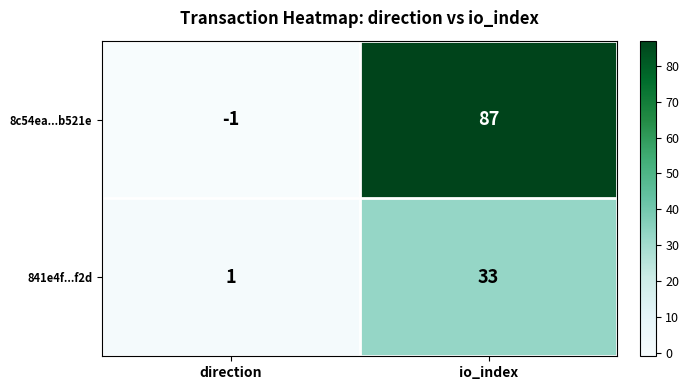

At which label is 8c54ea...b521e closest to 43?

direction